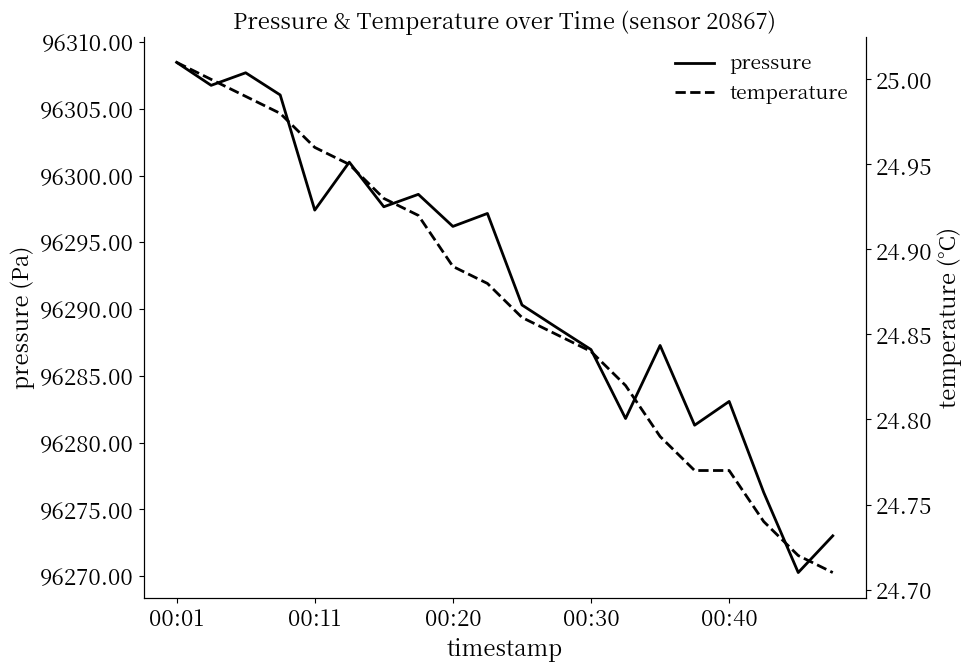

True or false: temperature and pressure cross at least once.

False